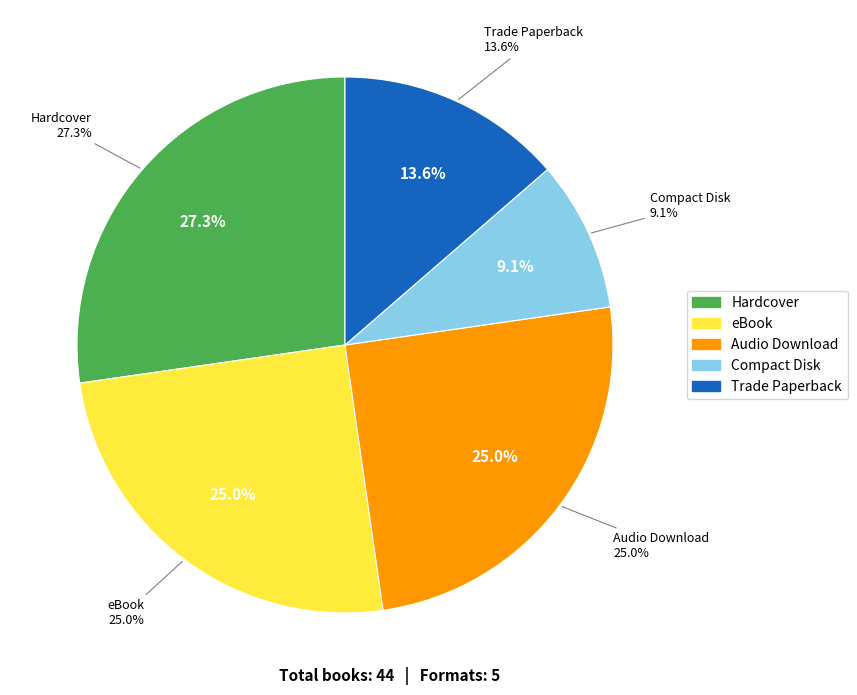

To the nearest percent, what is the combined percentage of Audio Download and Compact Disk?

34%